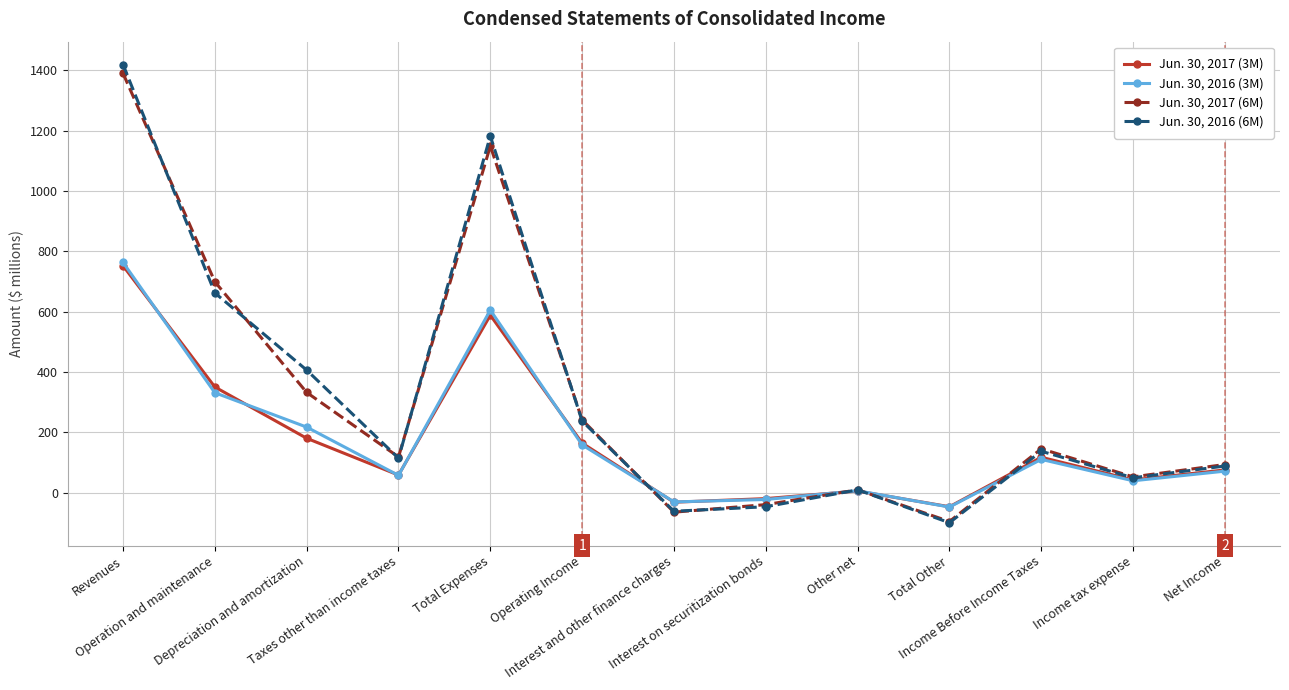

Which category has the lowest value in the Jun. 30, 2017 (3M) series?

Total Other